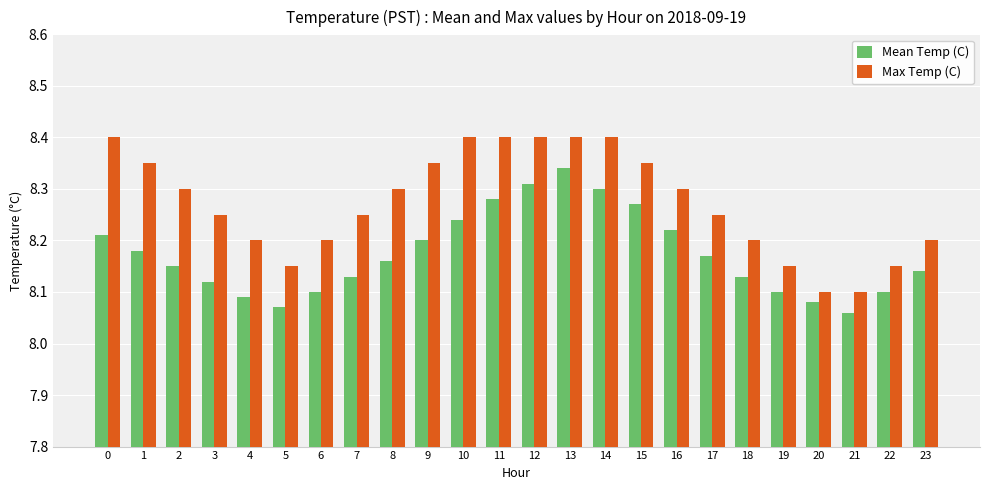

Which series has the largest range (max minus min)?

Max Temp (C)